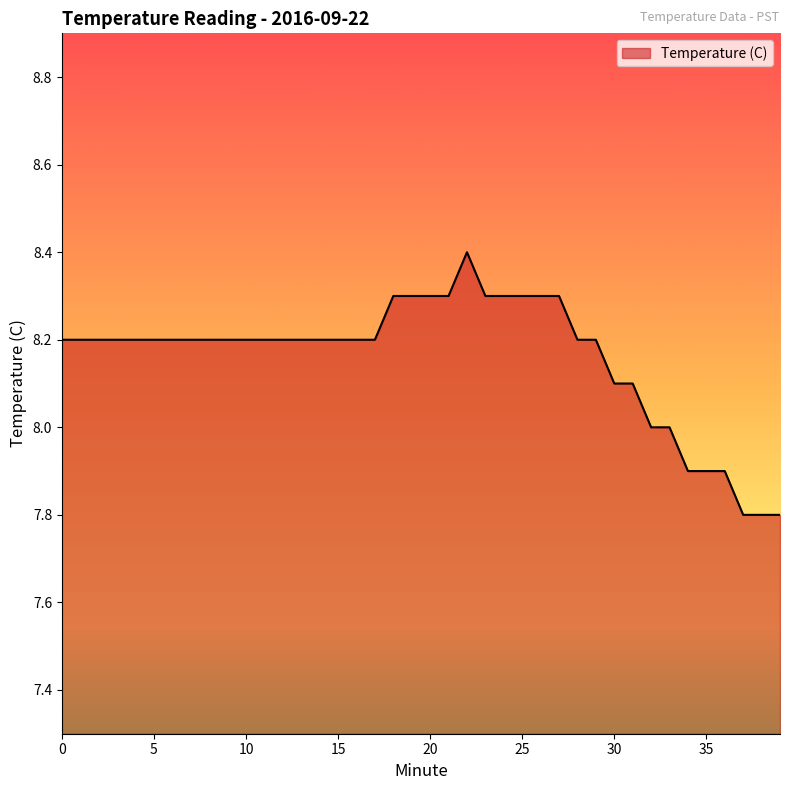

What is the difference between the maximum and minimum values?

0.6